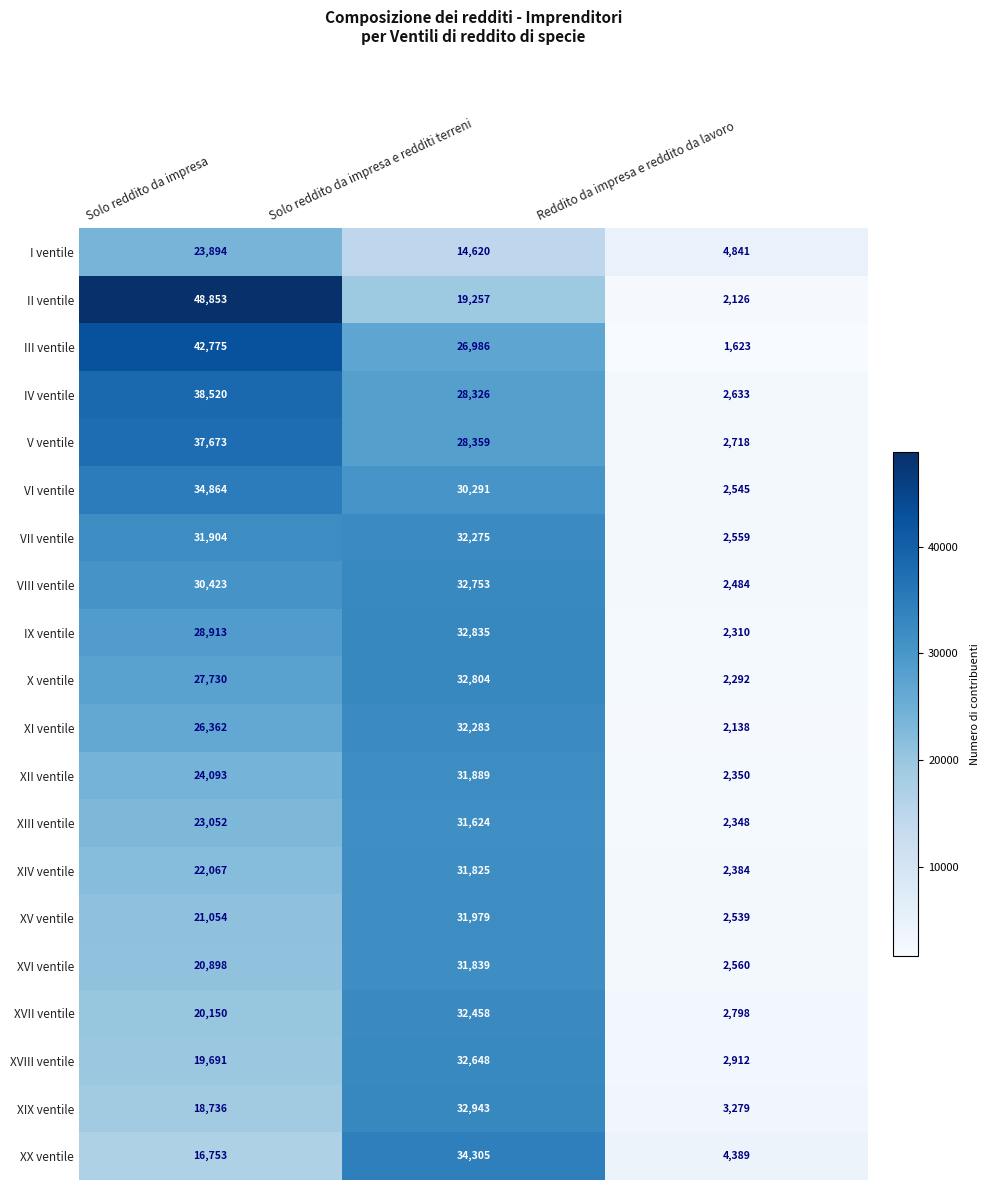

True or false: XVIII ventile has a value of 4469 at Reddito da impresa e reddito da lavoro.

False